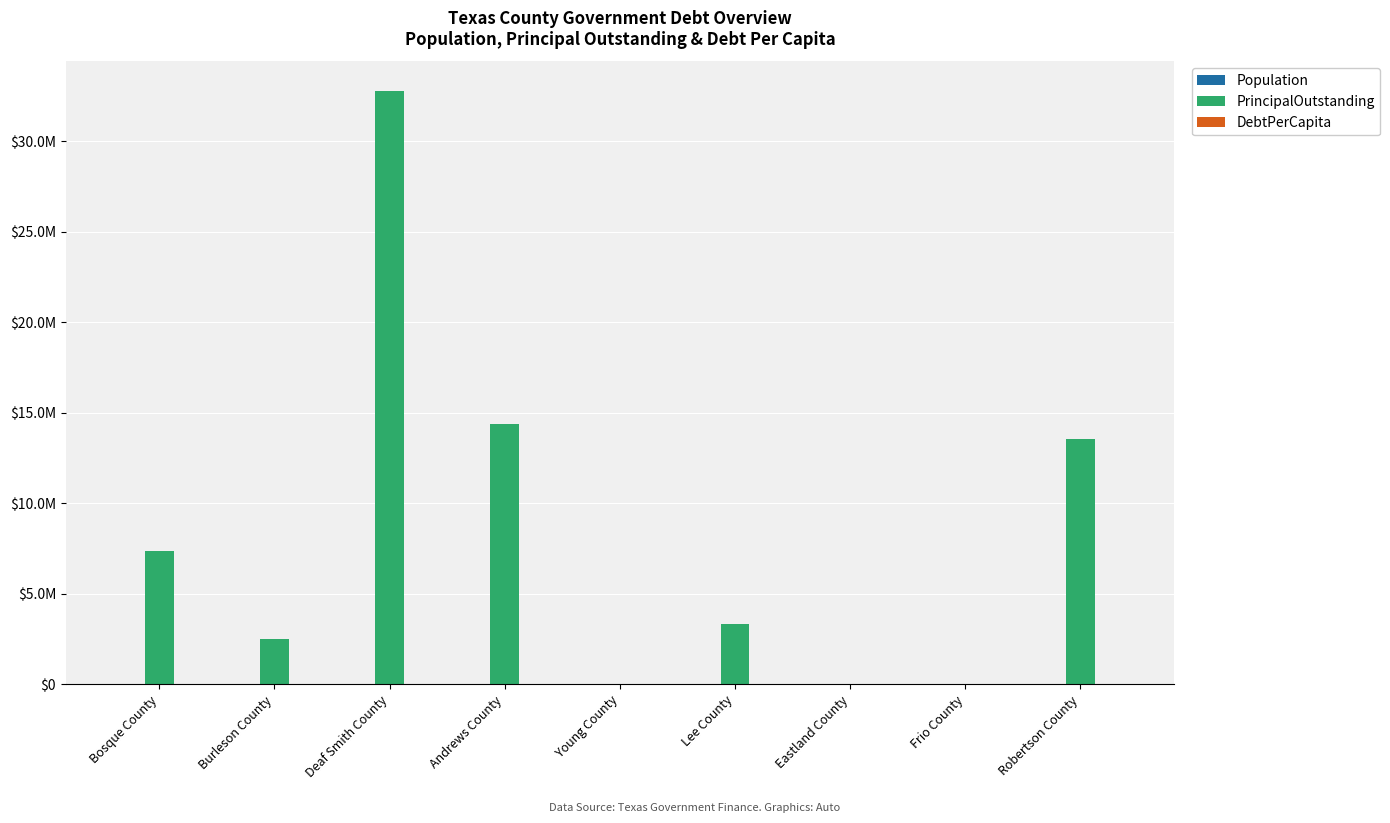

What is the average value of the DebtPerCapita series?

452.0